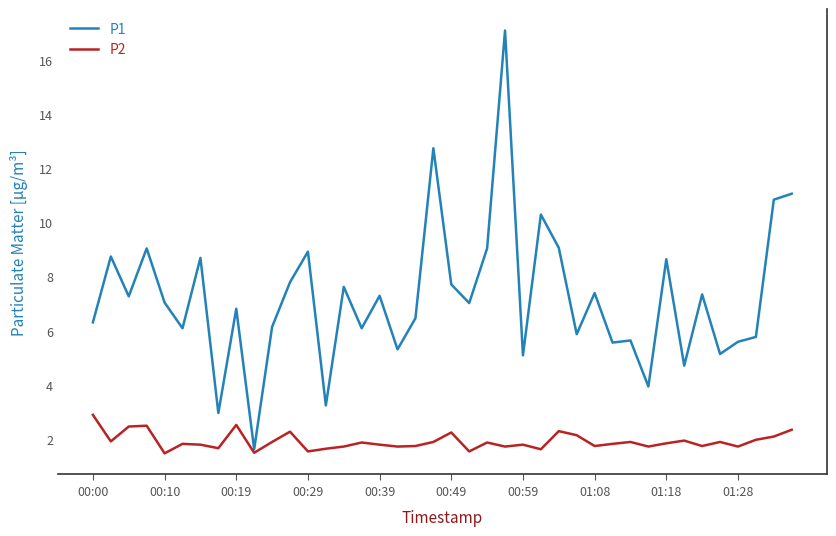

Does the chart display data point markers on the line(s)?

No